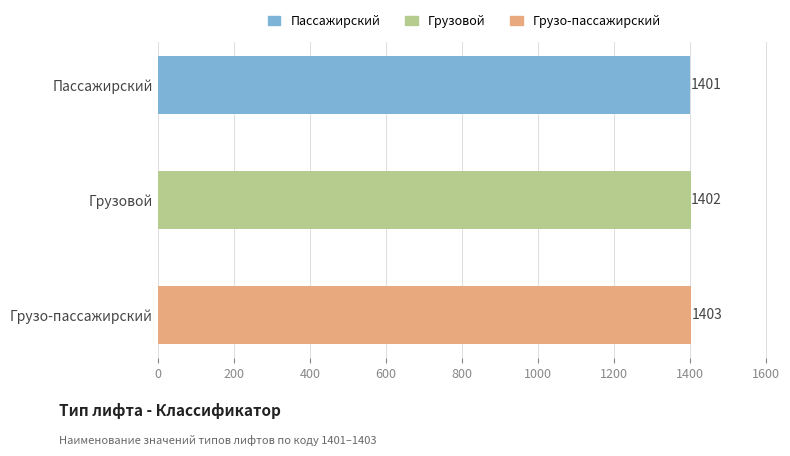

What is the label of the 2nd bar from the top?

Грузовой